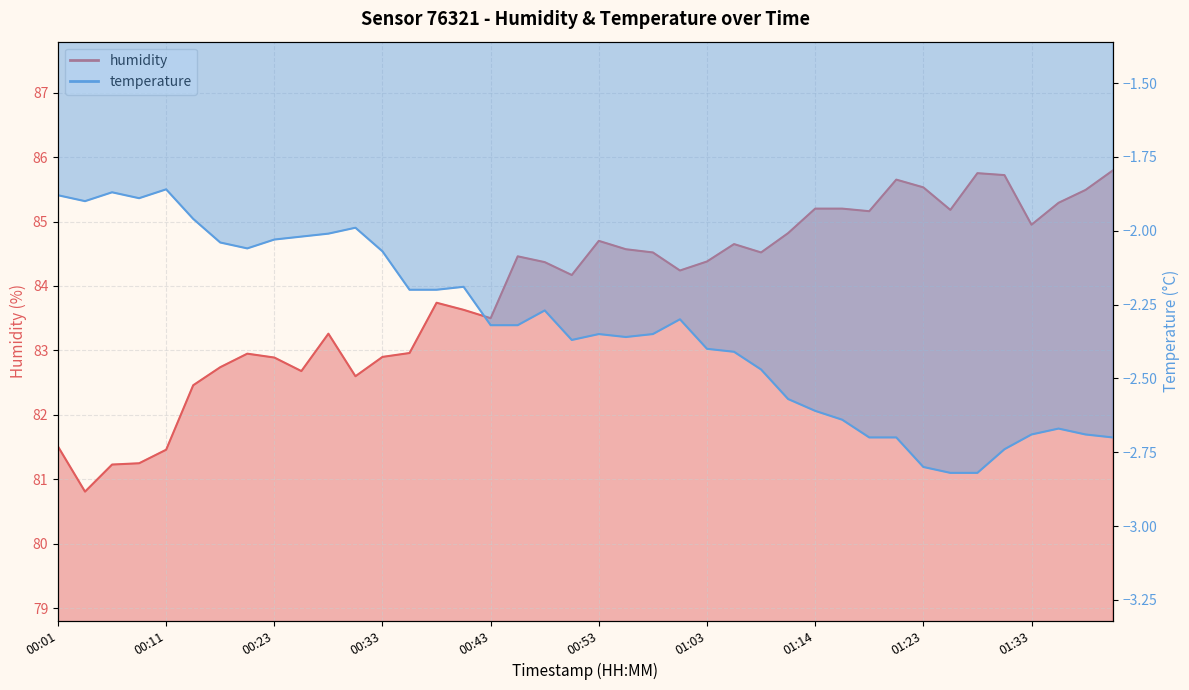

True or false: temperature and humidity cross at least once.

False